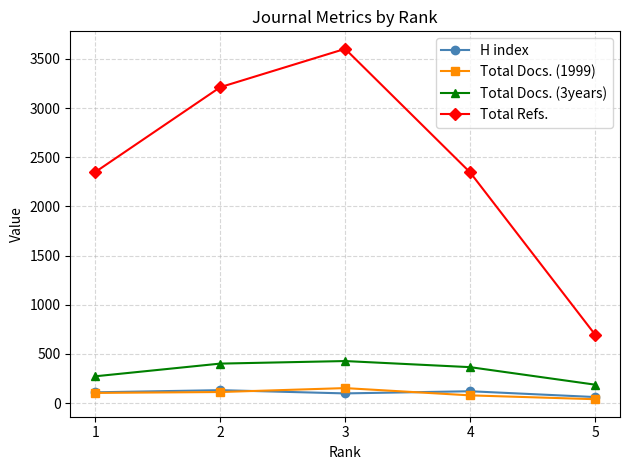

Which series has the largest total across all categories?

Total Refs.